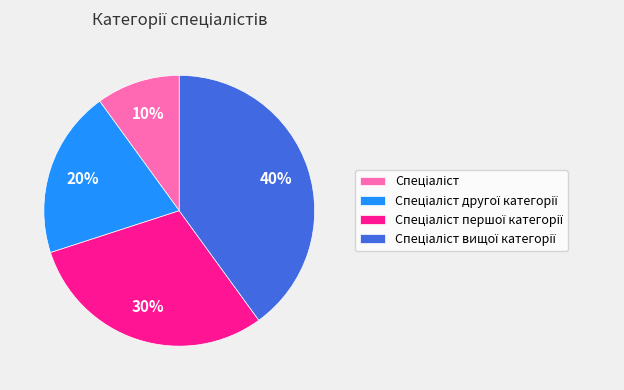

To the nearest percent, what is the average slice percentage?

25%